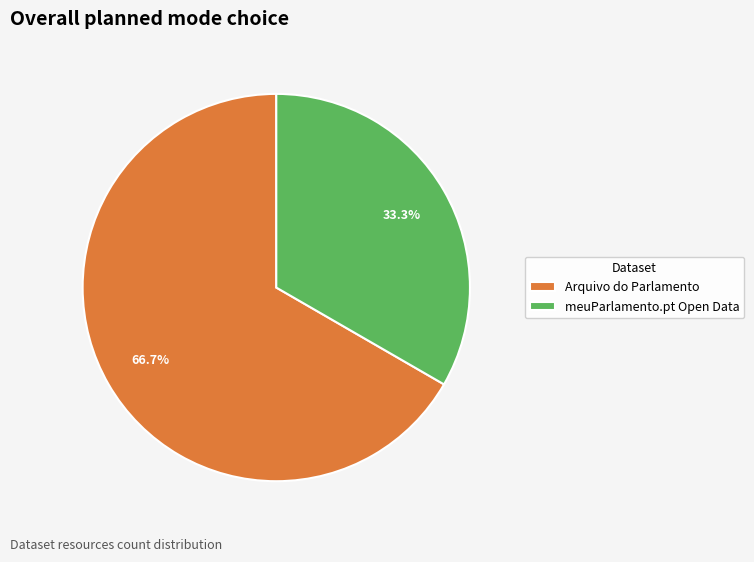

Which category has the biggest portion of the pie?

Arquivo do Parlamento